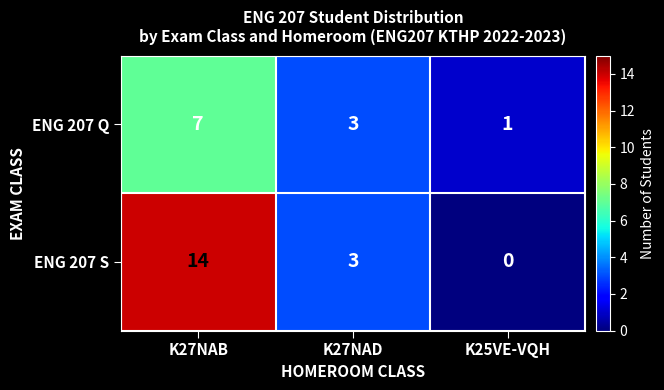

At which label is ENG 207 S closest to 7?

K27NAD